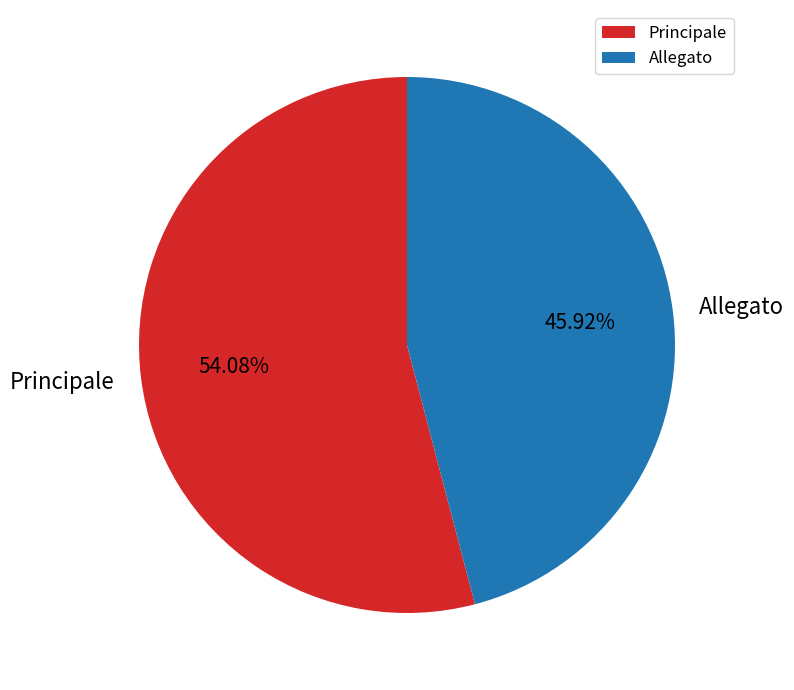

Is Principale the majority of the pie?

Yes